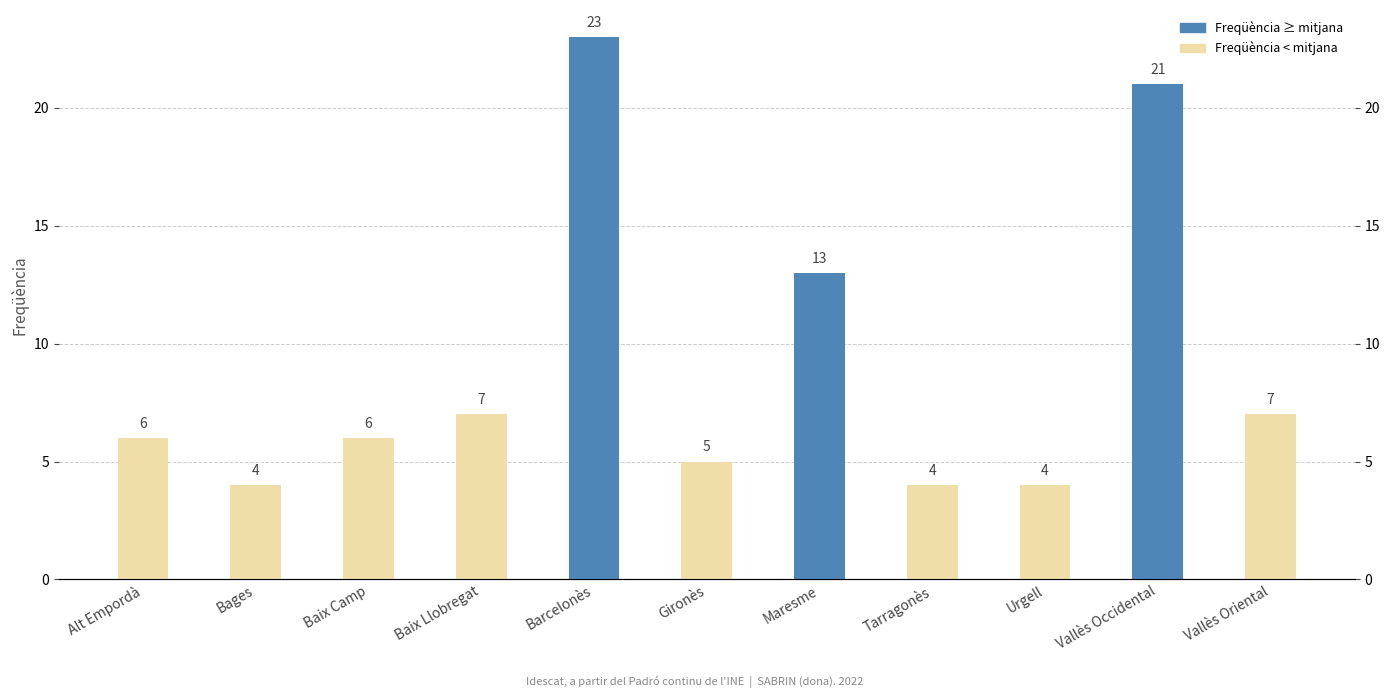

What is the sum of the values at Baix Llobregat and Urgell?

11